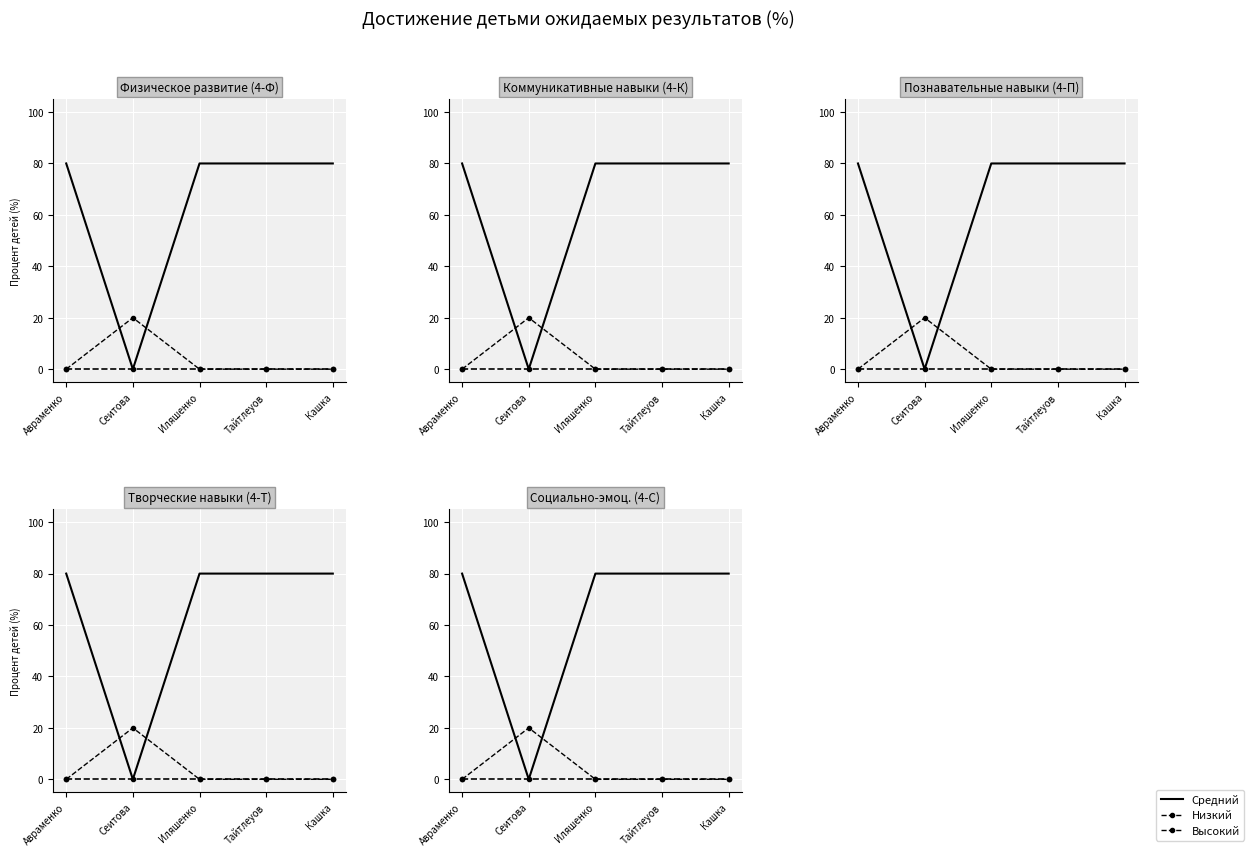

Reading left to right, what are all the values shown in this chart?

Высокий: 0	0	0	0	0
Средний: 80	0	80	80	80
Низкий: 0	20	0	0	0